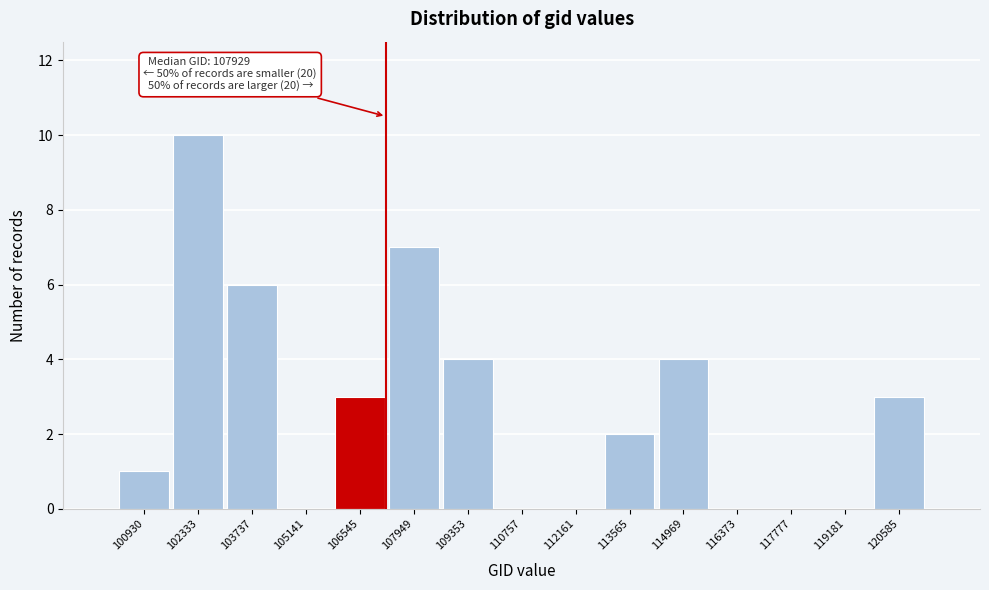

Reading right to left, list all the values displayed in this chart.

120585=3	119181=0	117777=0	116373=0	114969=4	113565=2	112161=0	110757=0	109353=4	107949=7	106545=3	105141=0	103737=6	102333=10	100930=1